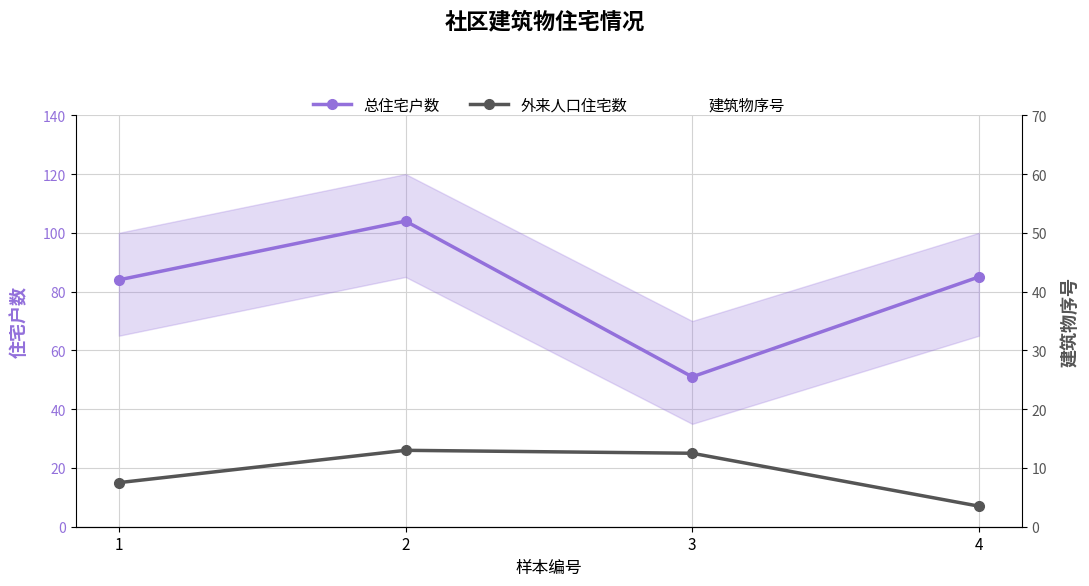

Between 3 and 4, which series saw the biggest shift?

总住宅户数